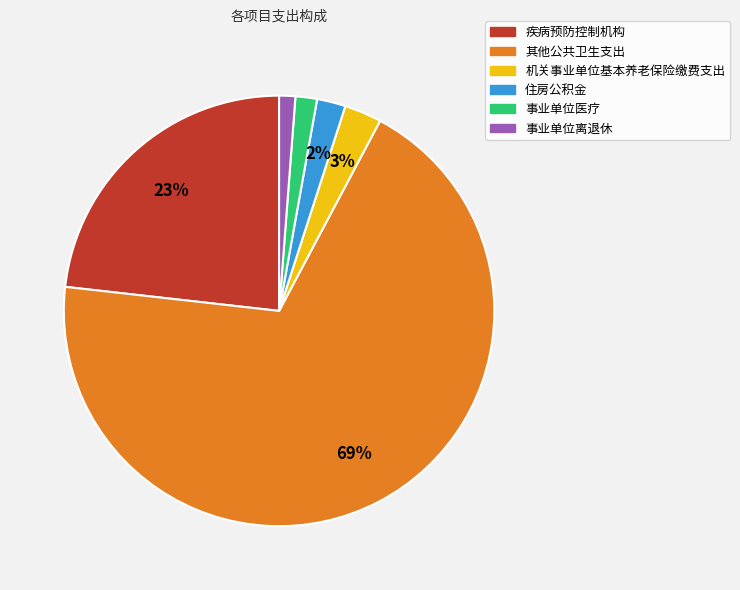

Count the number of slices in the pie.

6